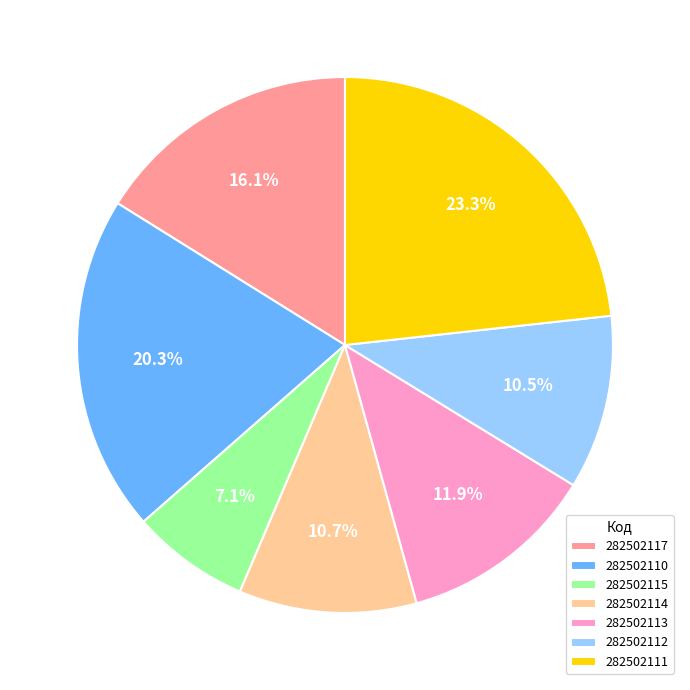

Count the number of slices in the pie.

7